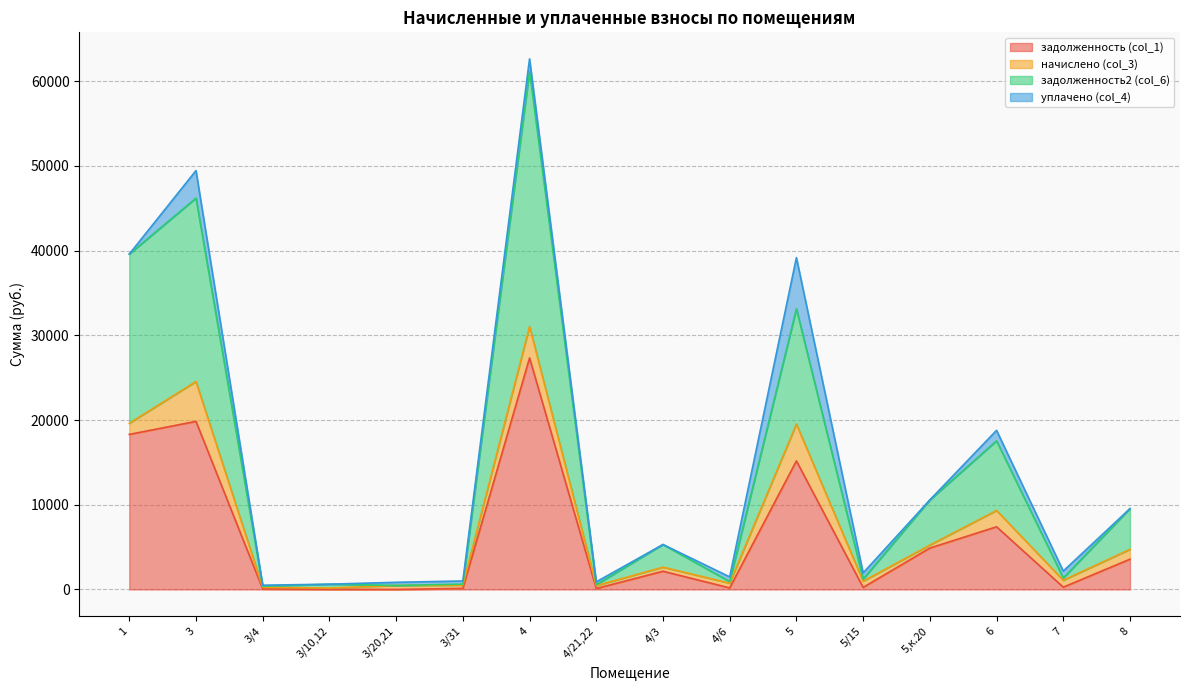

Is it true that задолженность2 (col_6) equals 474.3 at 3/20,21?

True